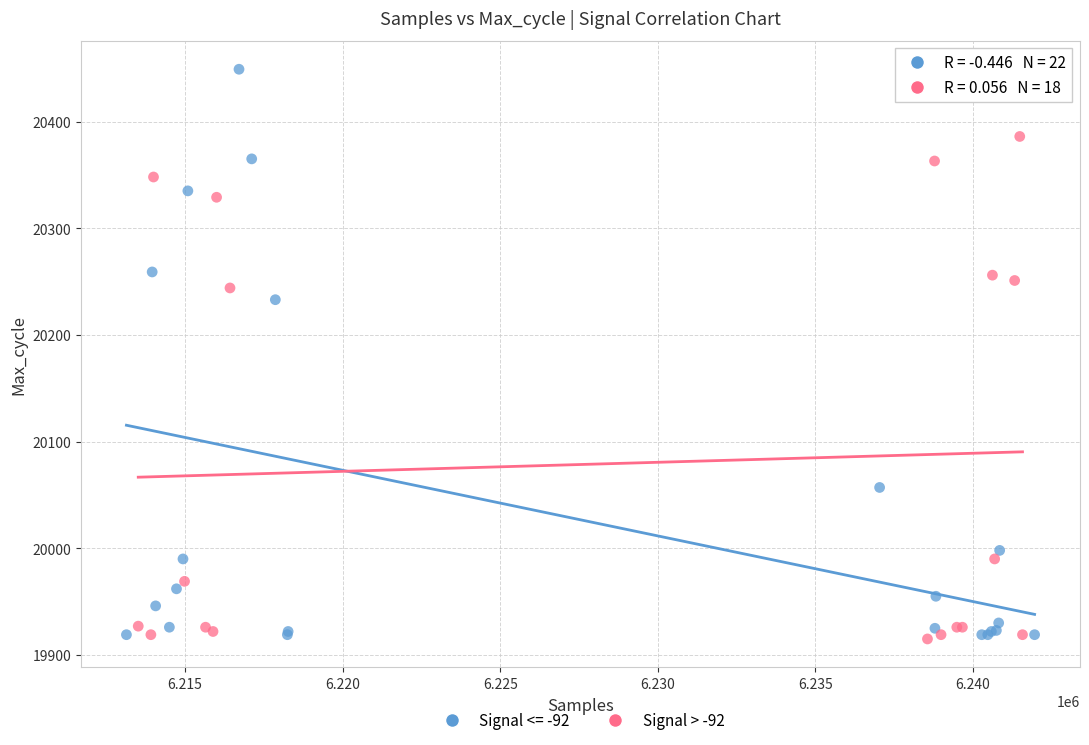

Which series has the largest Y range (max minus min)?

Signal <= -92